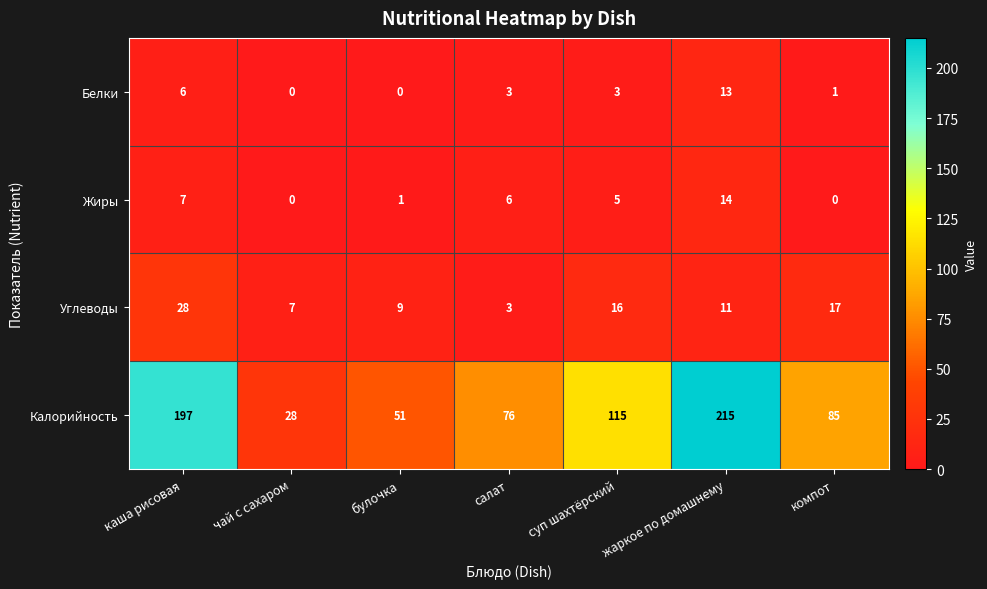

Is it true that Калорийность equals 21 at салат?

False